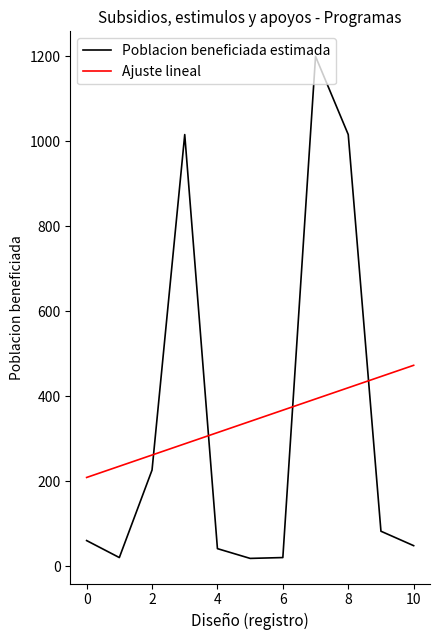

What is the minimum value for Ajuste lineal?

208.6